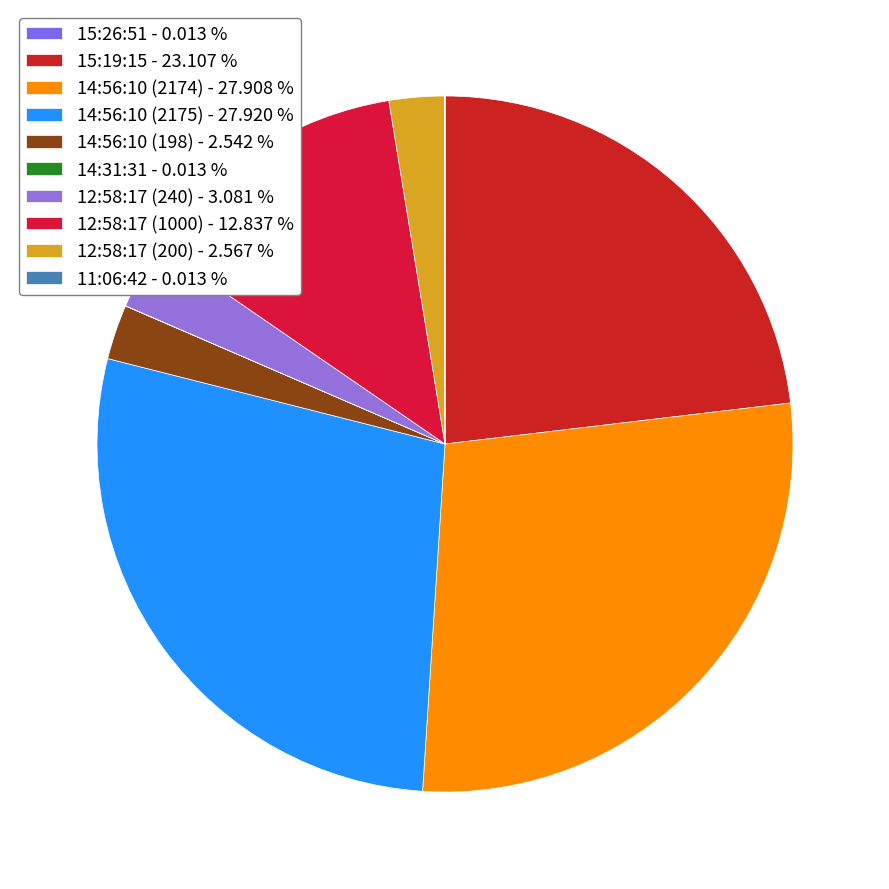

What is the total percentage of 14:56:10 (2175) and 12:58:17 (200)?

30.5%